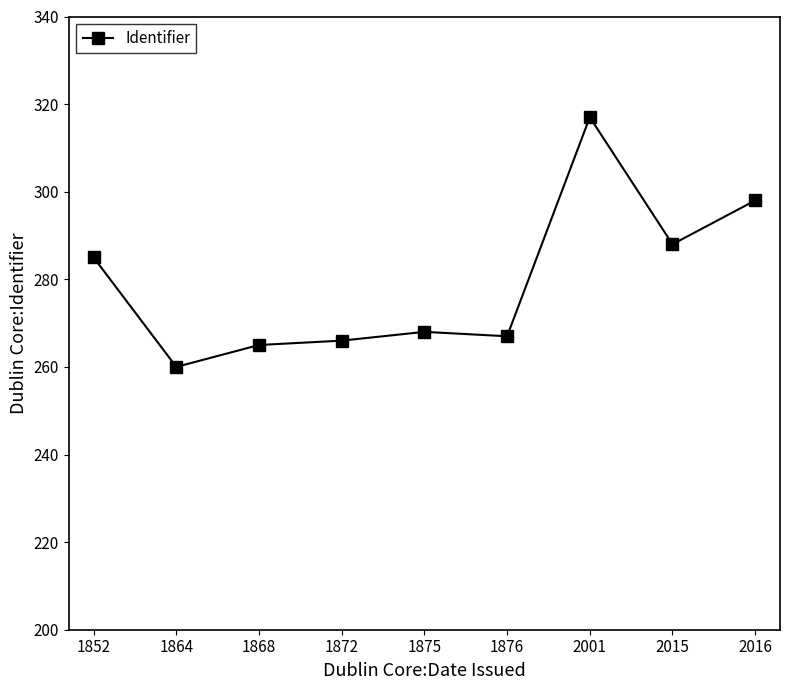

Is it true that the value at 1876 is 169?

False